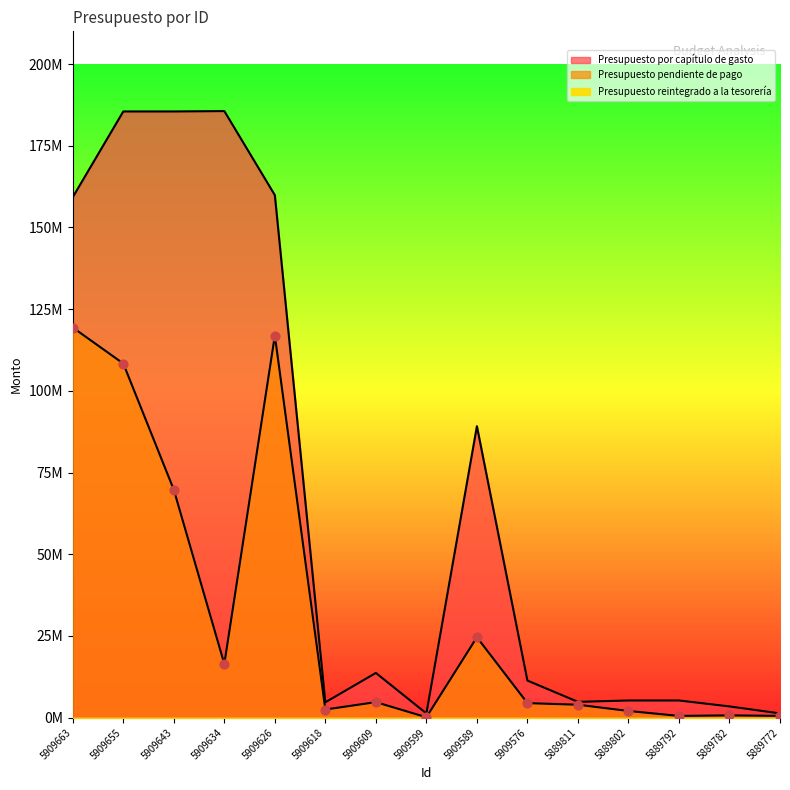

What is the total value across all series at 5889782?

4098032